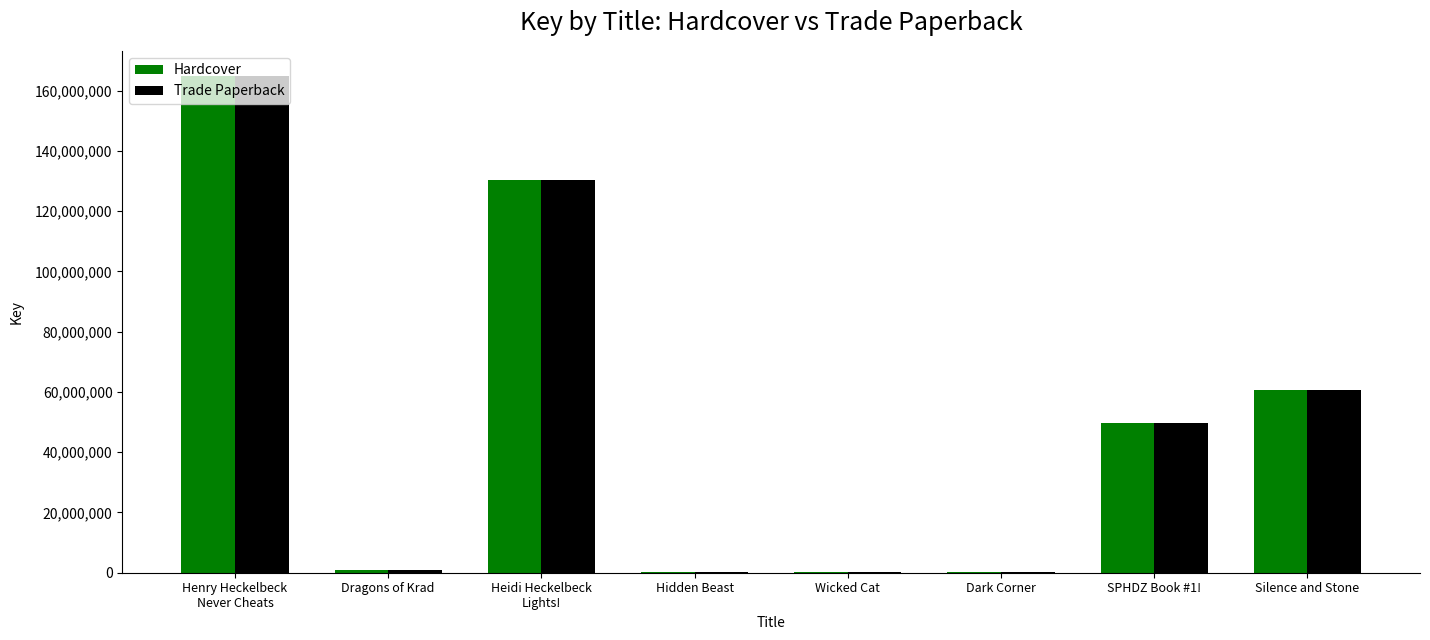

The Hardcover series shows 40946109 at Silence and Stone. True or false?

False